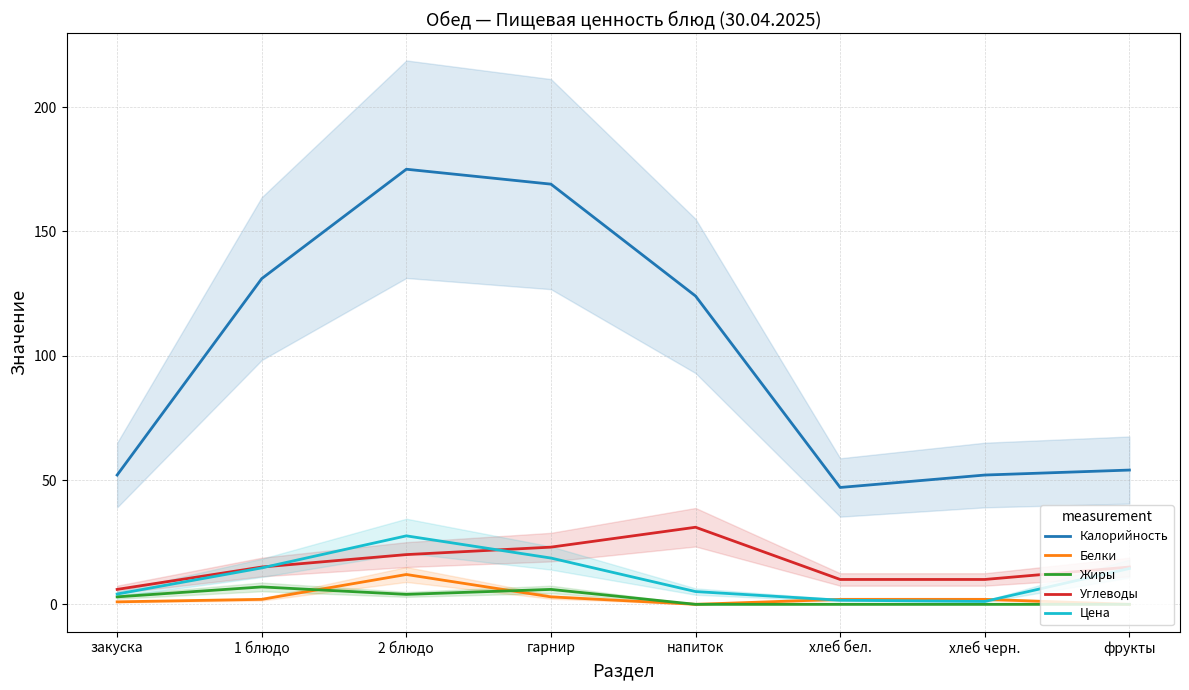

At which category is the sum across all series the highest?

2 блюдо